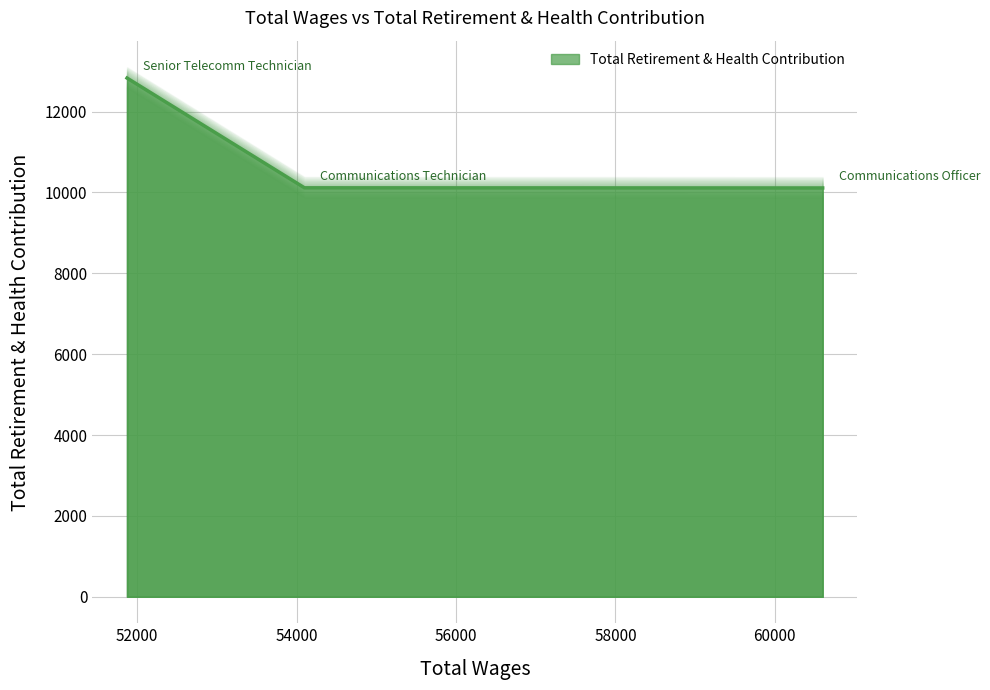

True or false: the data shows 12827 at Senior Telecomm Technician.

True